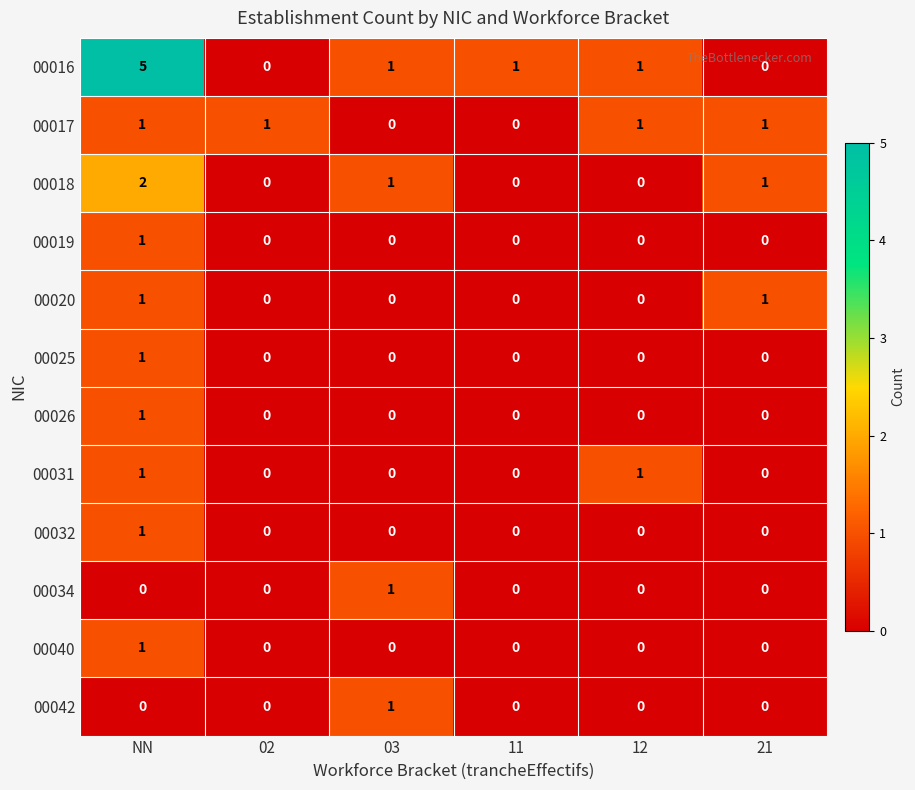

How many series are shown in this chart?

12